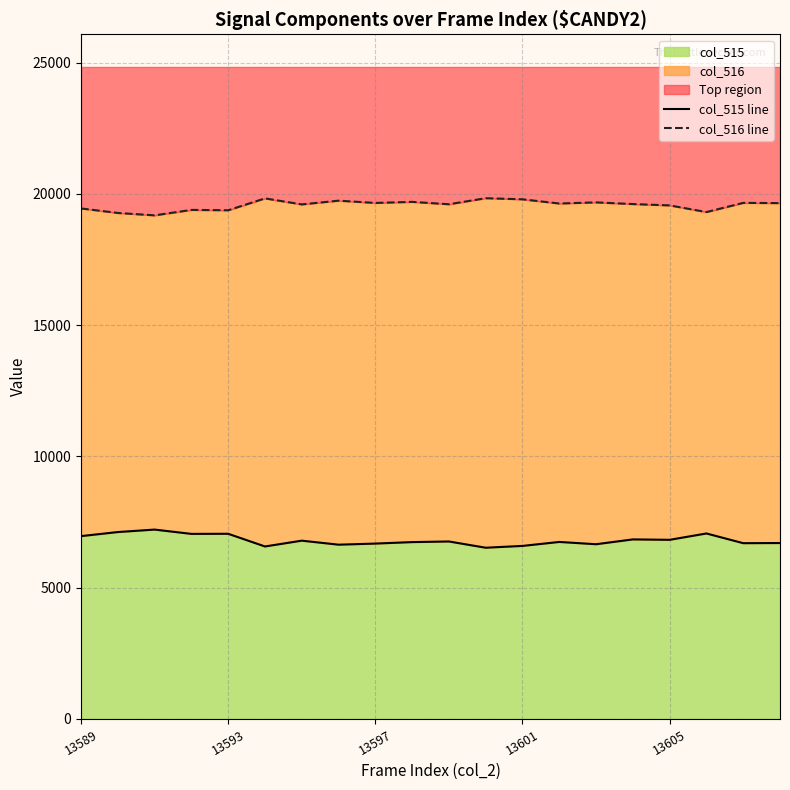

Is the value of col_515 line at 6 greater than the value of col_516 line at 19?

No